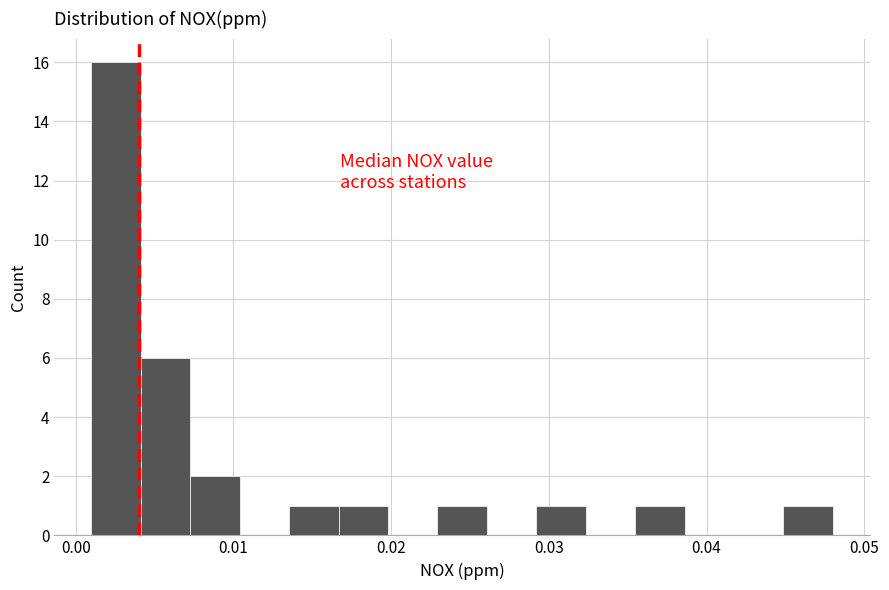

Read against the x-axis, roughly where is the centre of the tallest bar?

0.003